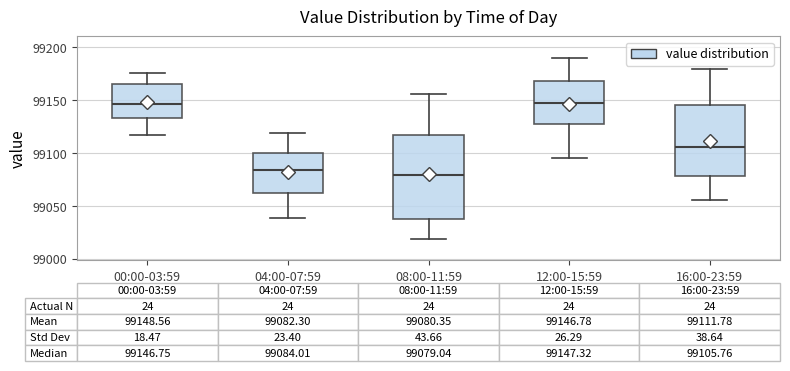

Comparing the boxes themselves (not the whiskers), which one is the tallest?

08:00-11:59